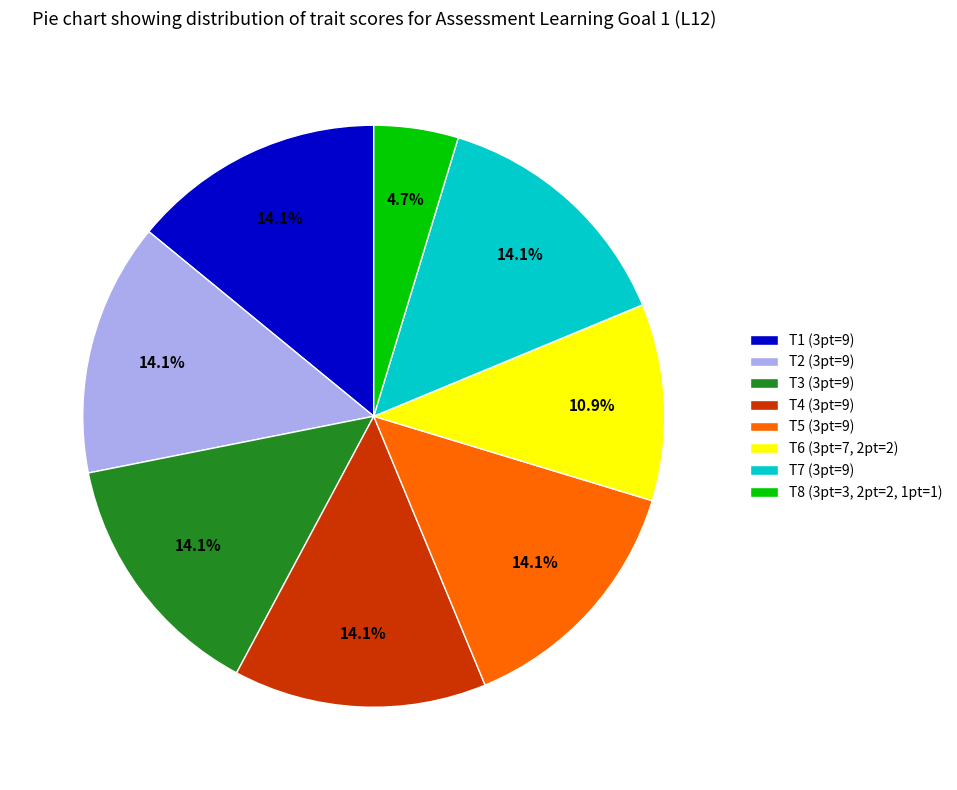

What is the total percentage of T3 (3pt=9) and T6 (3pt=7, 2pt=2)?

25.0%